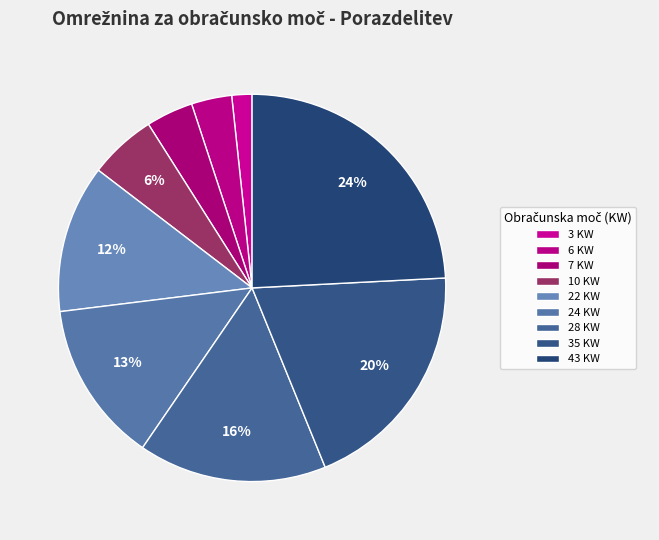

How many segments does this pie chart have?

9